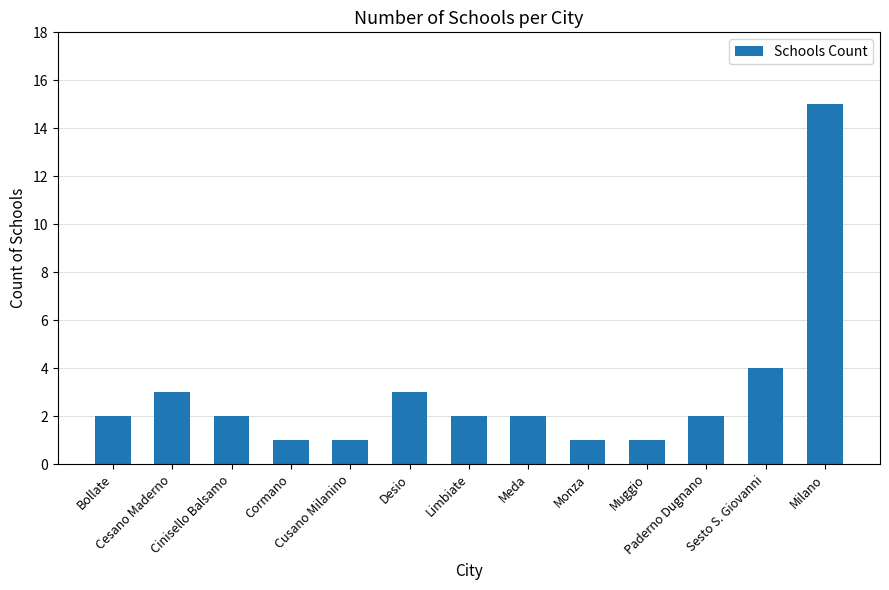

What is the greatest value displayed?

15